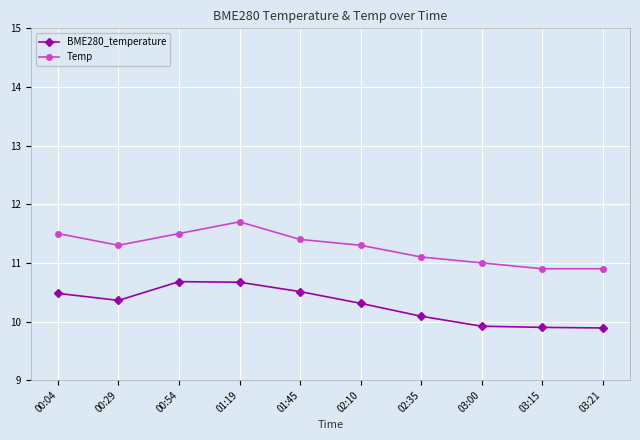

True or false: BME280_temperature and Temp intersect in this chart.

False